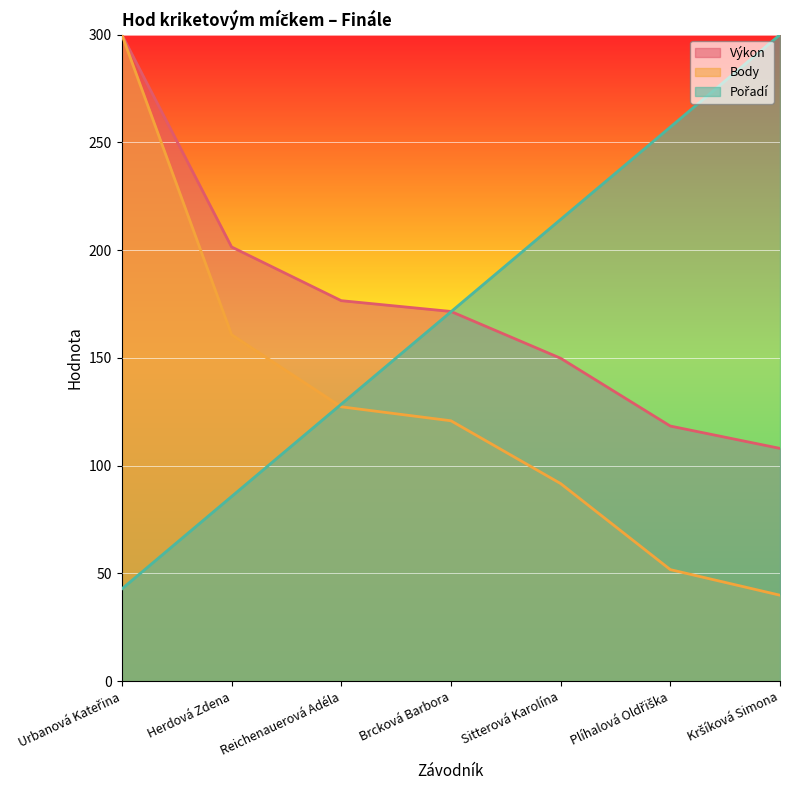

How many distinct data groups are displayed?

3